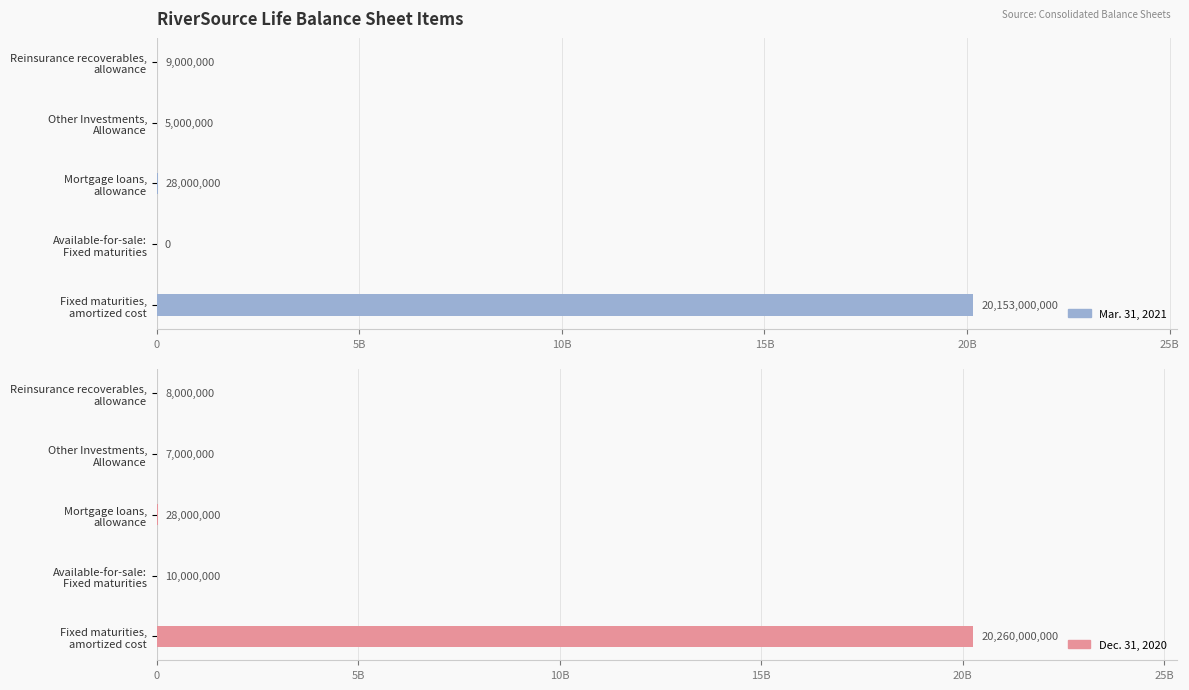

What is the sum of all Mar. 31, 2021 values?

20195000000